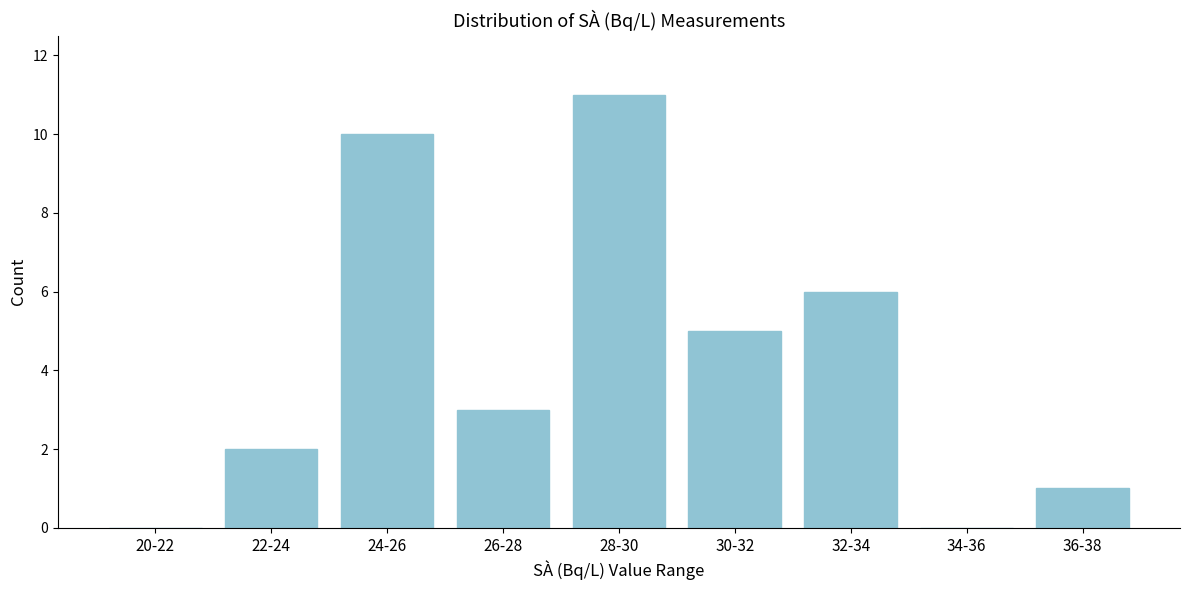

Reading left to right, transcribe all the data shown in this chart.

20-22=0	22-24=2	24-26=10	26-28=3	28-30=11	30-32=5	32-34=6	34-36=0	36-38=1